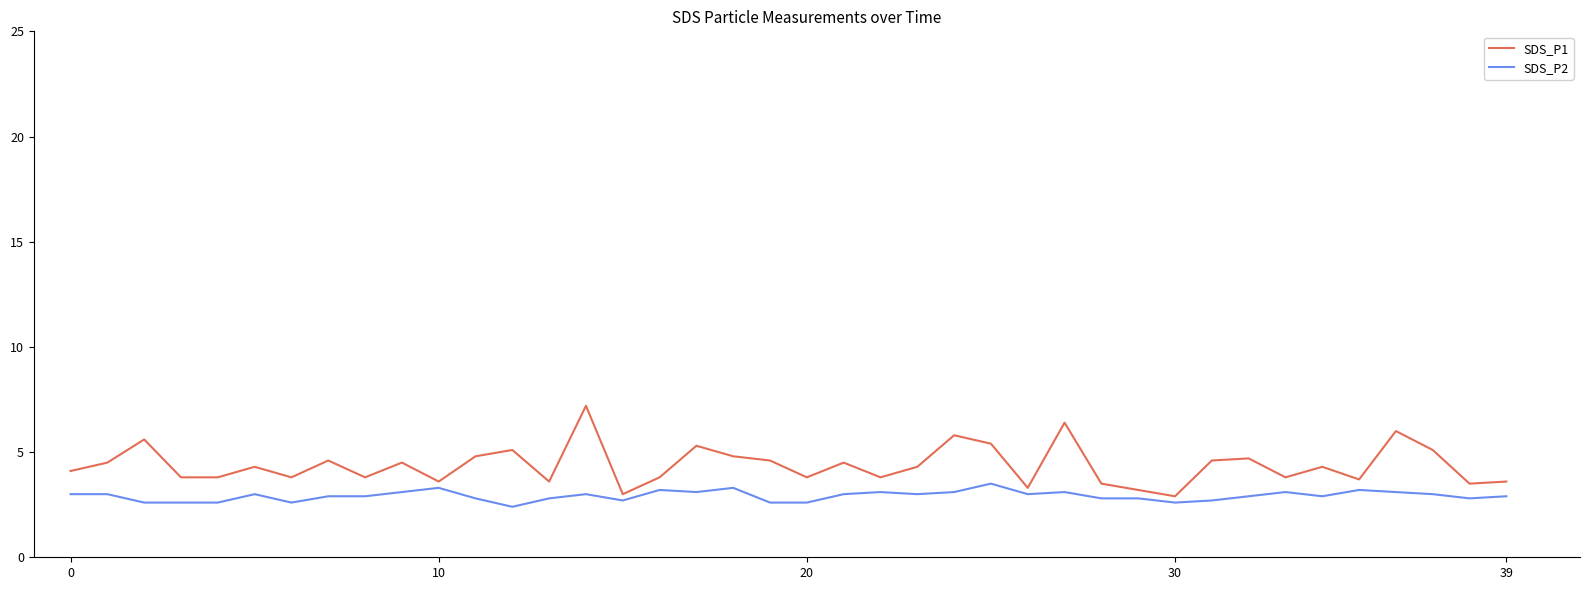

Which series has the largest range (max minus min)?

SDS_P1